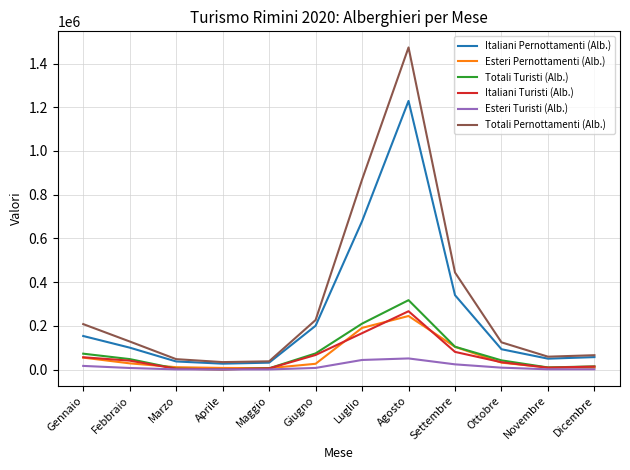

What is the smallest value displayed?

135